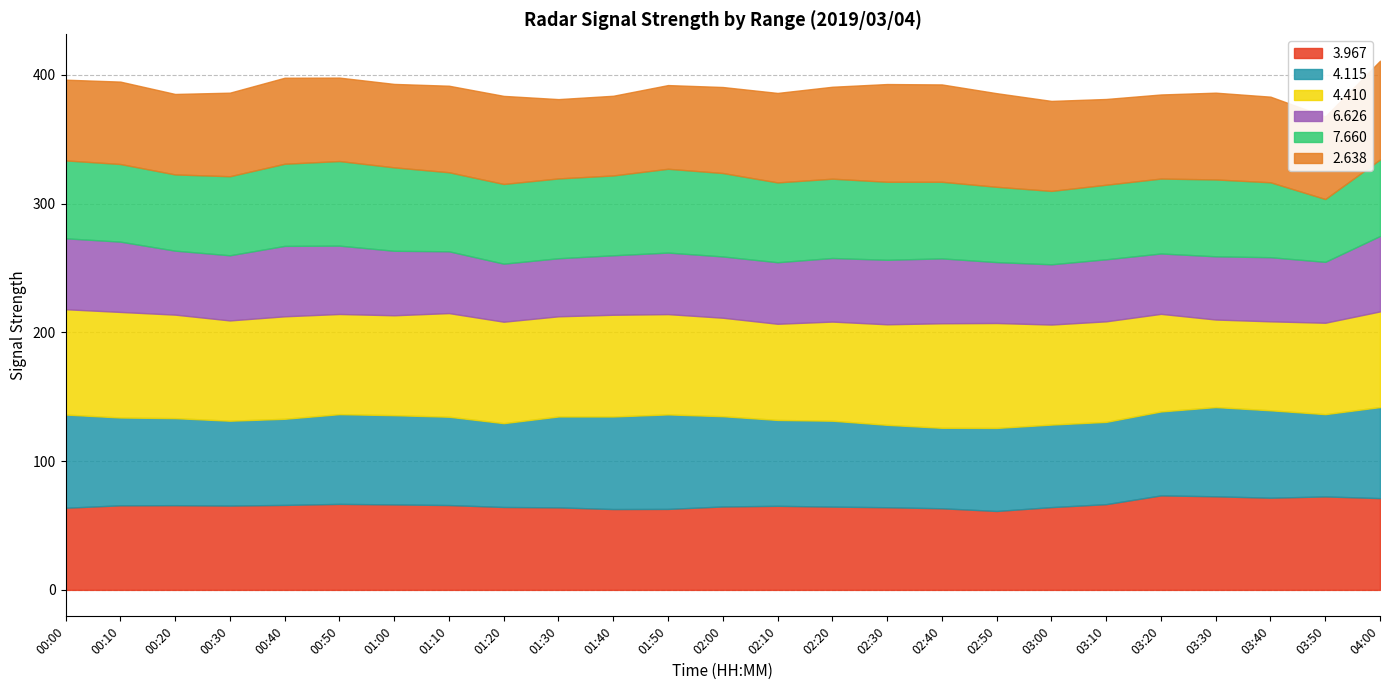

True or false:   4.410 has a value of 76.5 at 02:00.

True